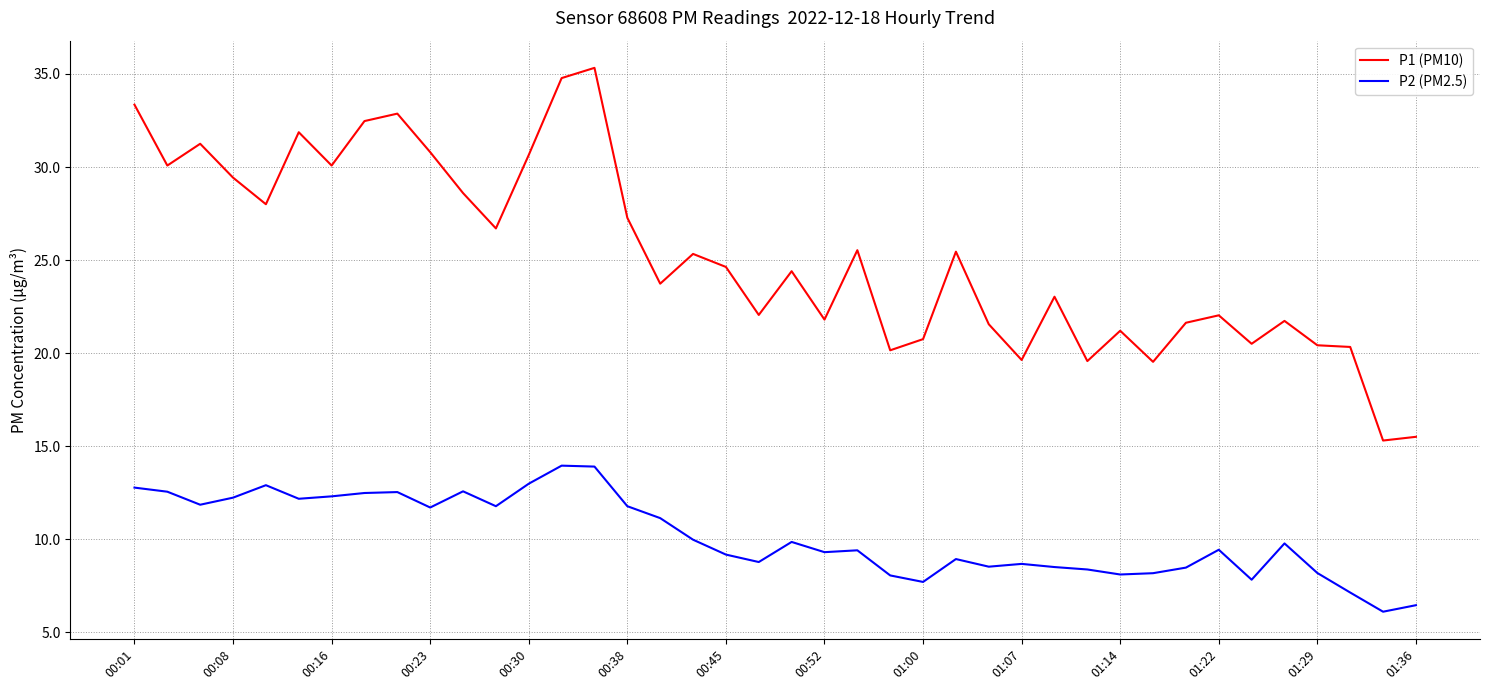

True or false: P1 (PM10) and P2 (PM2.5) cross at least once.

False